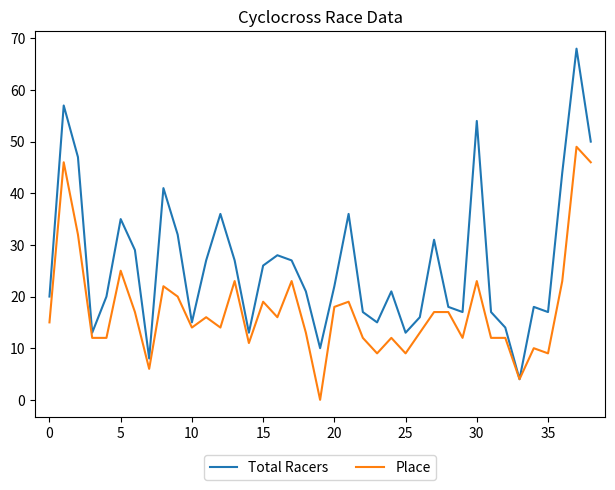

Which series has the largest range (max minus min)?

Total Racers